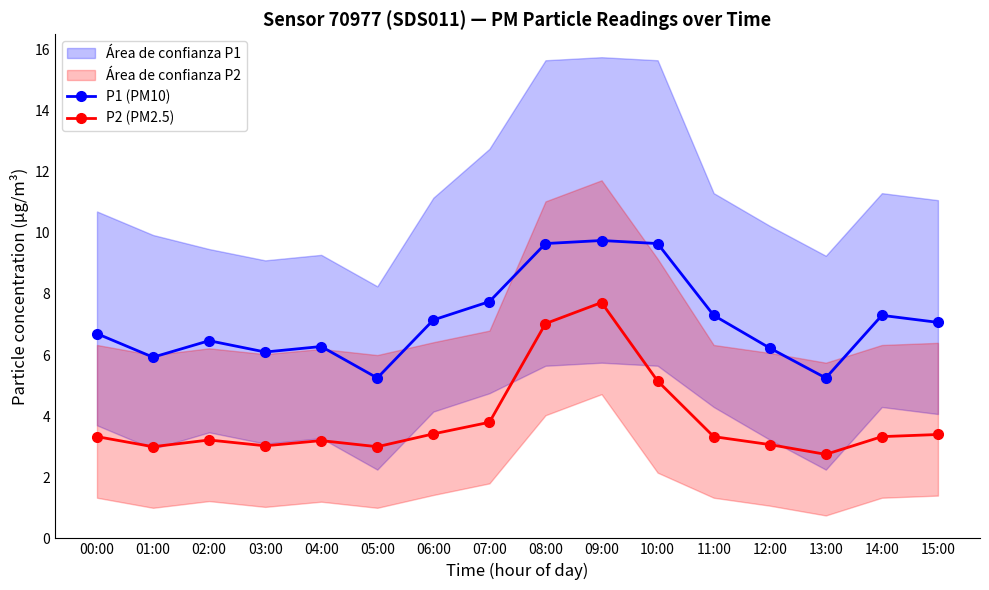

What is the value of the P2 (PM2.5) point at the 1st from the left?

3.3